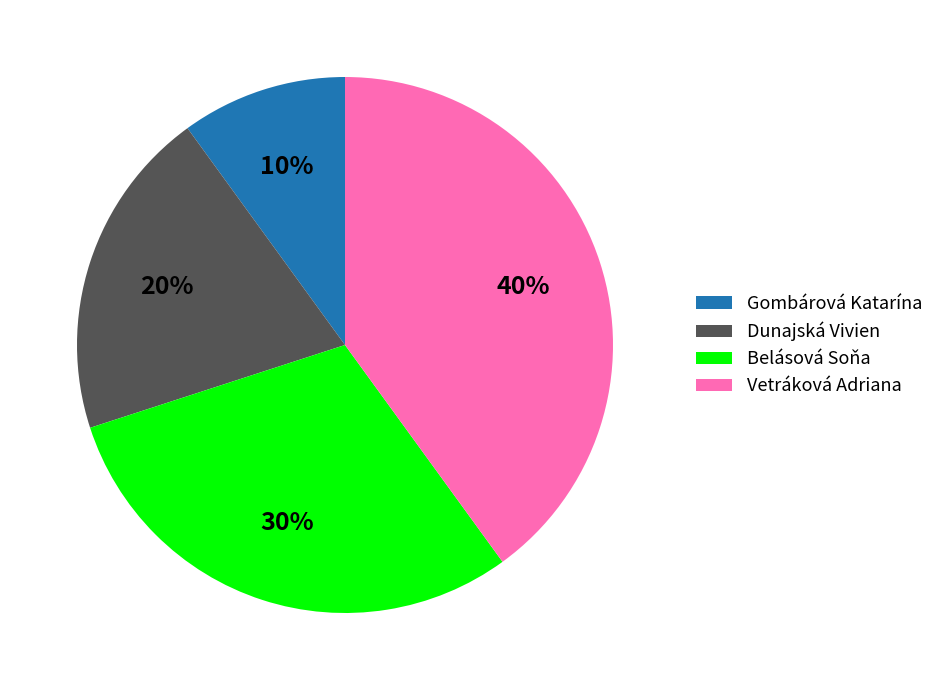

Which category has the smallest portion of the pie?

Gombárová Katarína